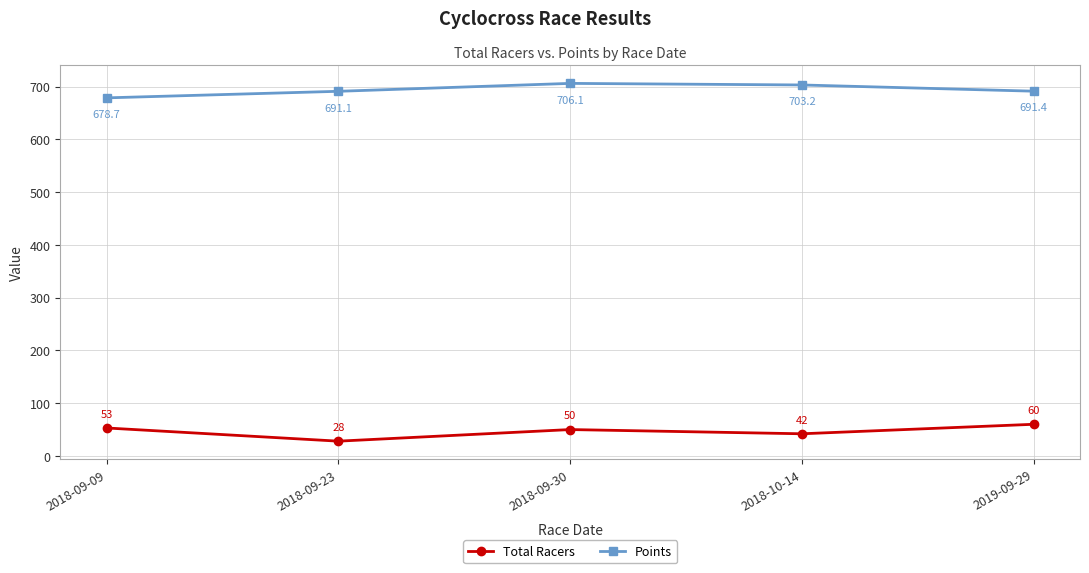

Count the number of data series in this chart.

2